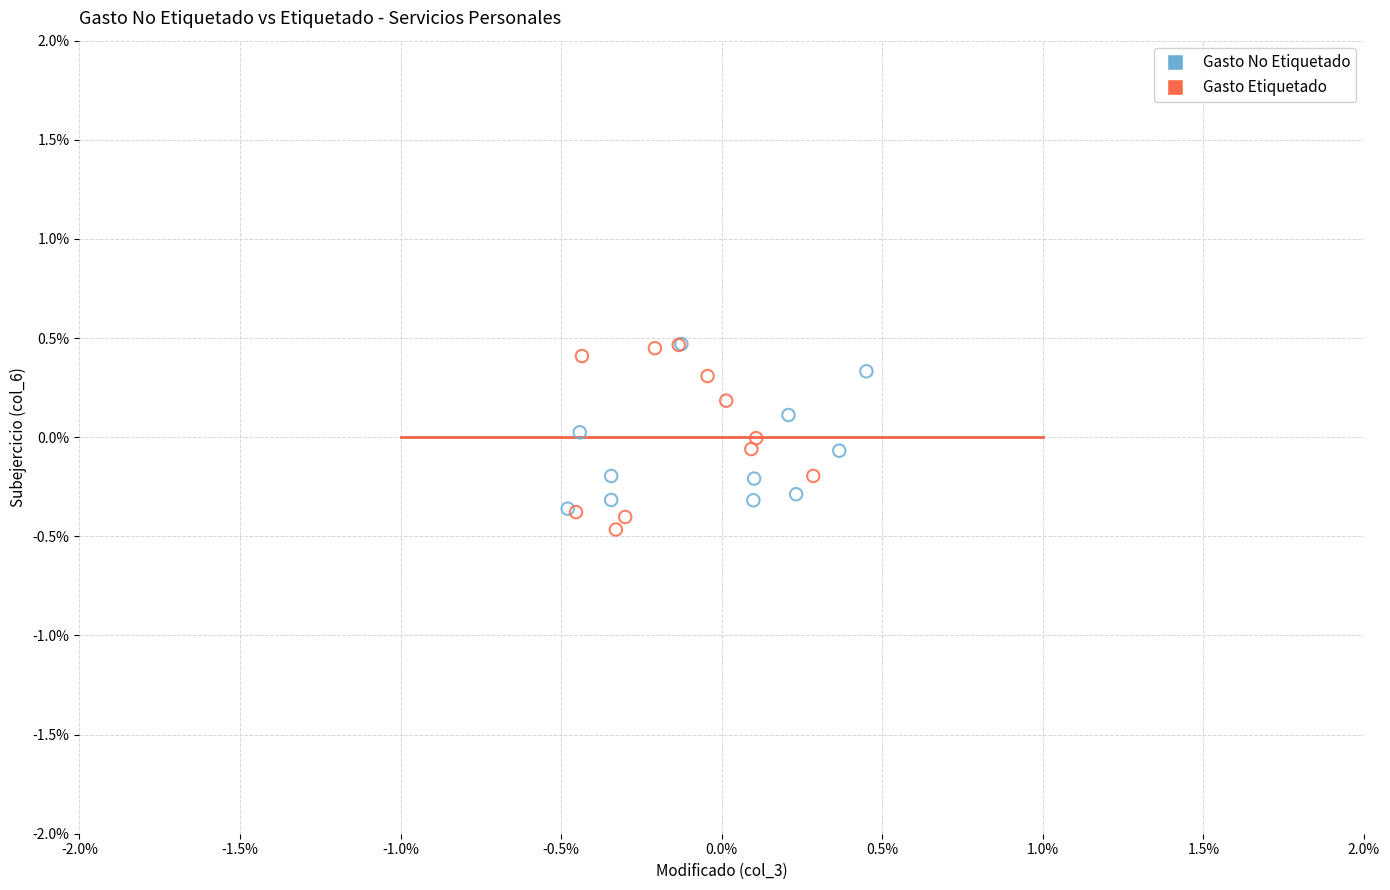

What are all the series names shown in the legend?

Gasto No Etiquetado, Gasto Etiquetado